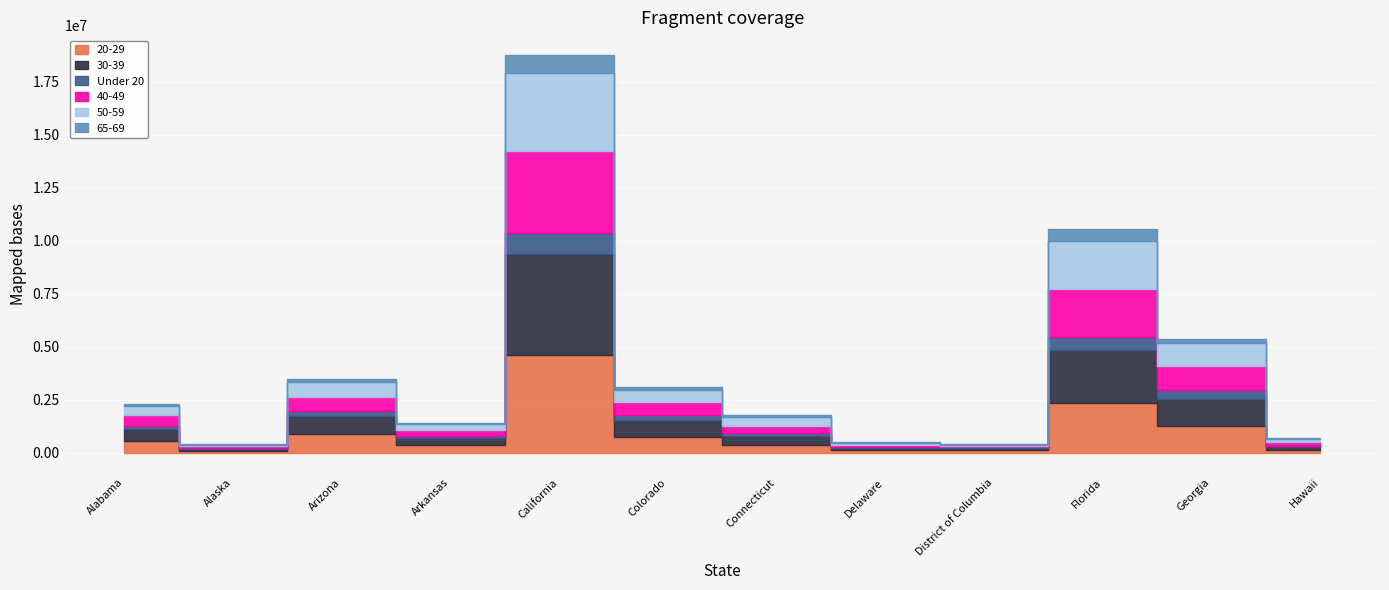

Is the value of Under 20 at Alabama greater than the value of 50-59 at District of Columbia?

Yes